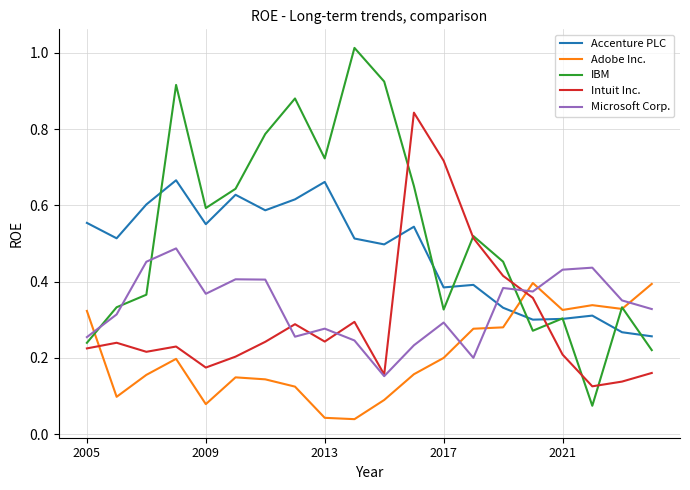

Which series has the largest total across all categories?

IBM